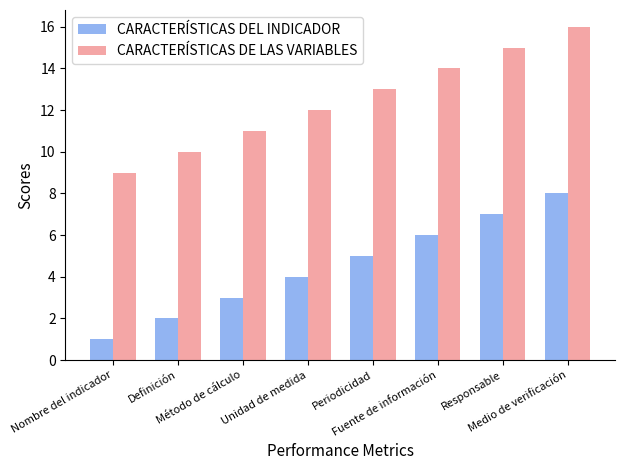

Reading left to right, what are all the values shown in this chart?

CARACTERÍSTICAS DEL INDICADOR: Nombre del indicador=1	Definición=2	Método de cálculo=3	Unidad de medida=4	Periodicidad=5	Fuente de información=6	Responsable=7	Medio de verificación=8
CARACTERÍSTICAS DE LAS VARIABLES: Nombre del indicador=9	Definición=10	Método de cálculo=11	Unidad de medida=12	Periodicidad=13	Fuente de información=14	Responsable=15	Medio de verificación=16